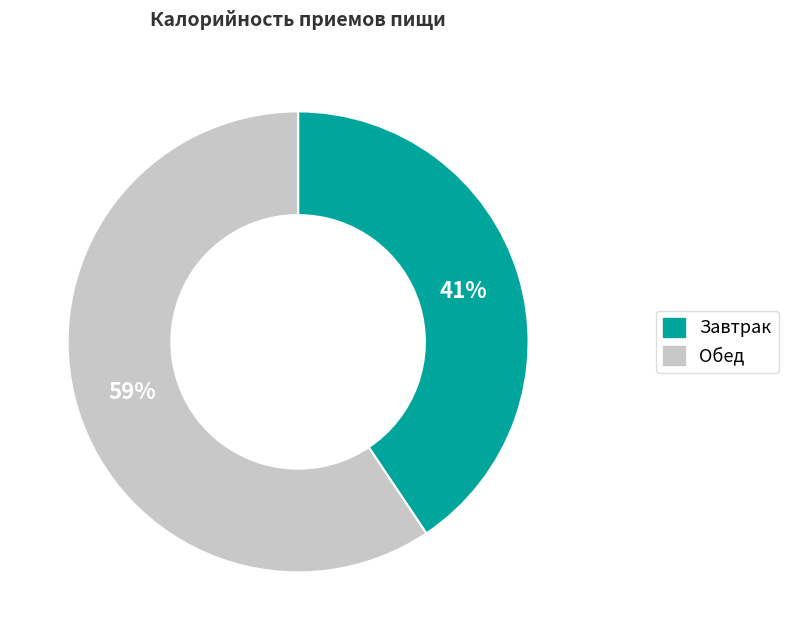

Combined, do Завтрак and Обед account for over 50%?

Yes